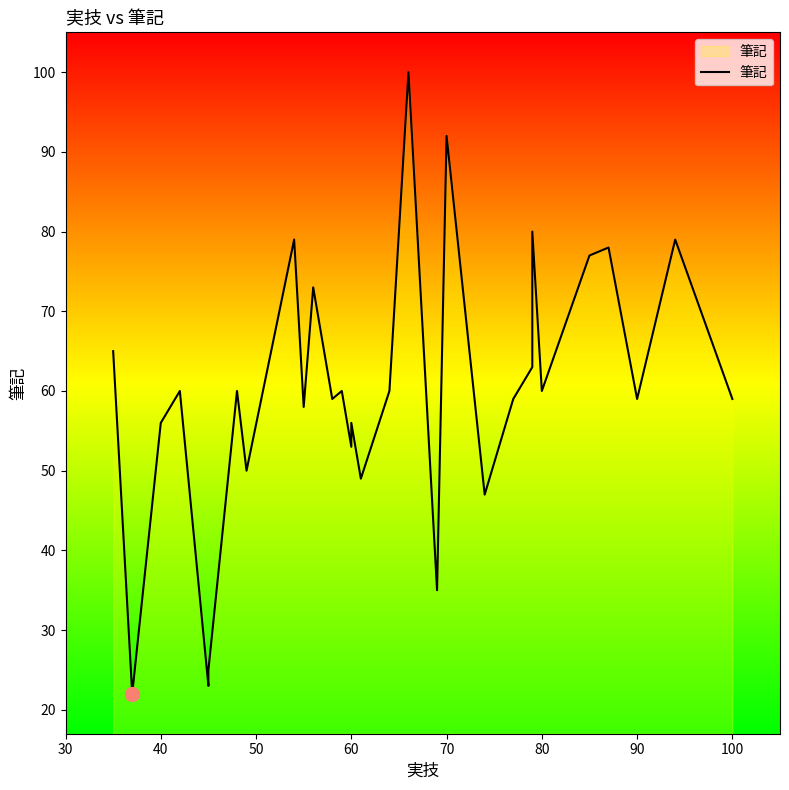

How many data points does each series have?

31